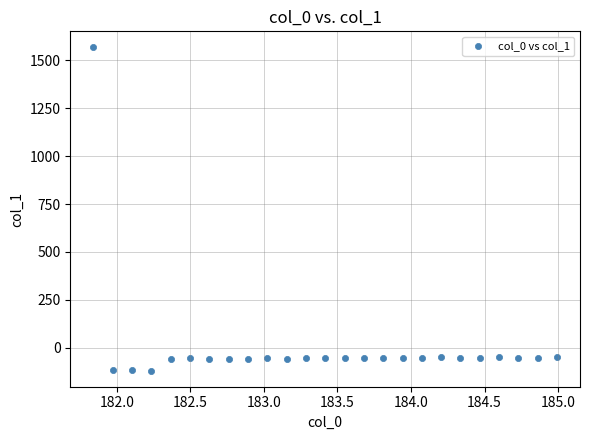

What is the range of X values (max minus min)?

3.1